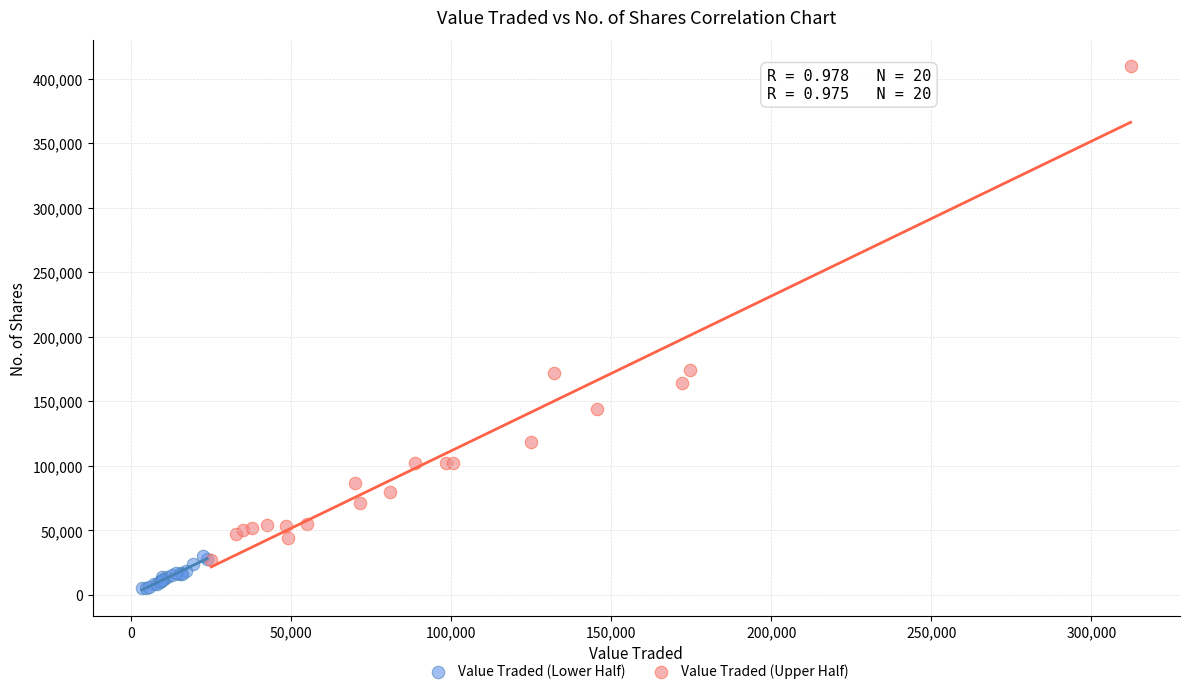

Which series has the widest spread of Y values?

Value Traded (Upper Half)